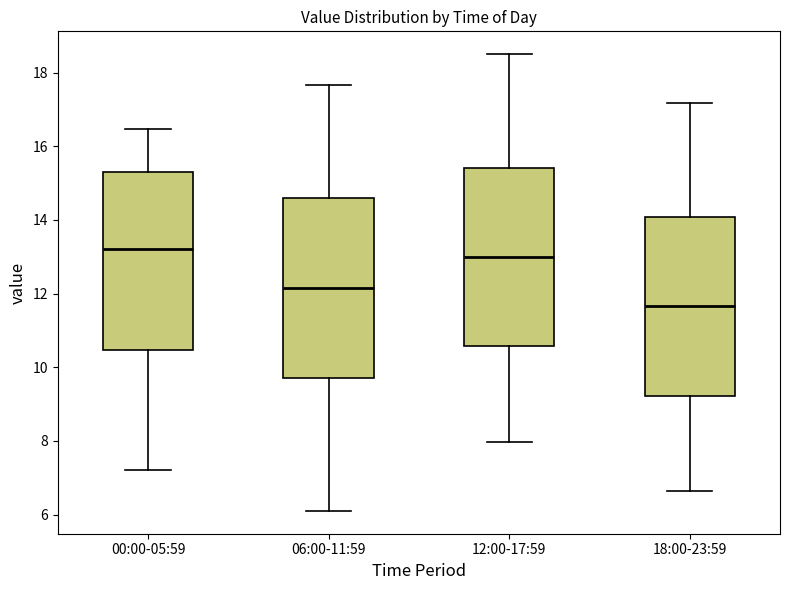

Which box has the highest median line?

00:00-05:59